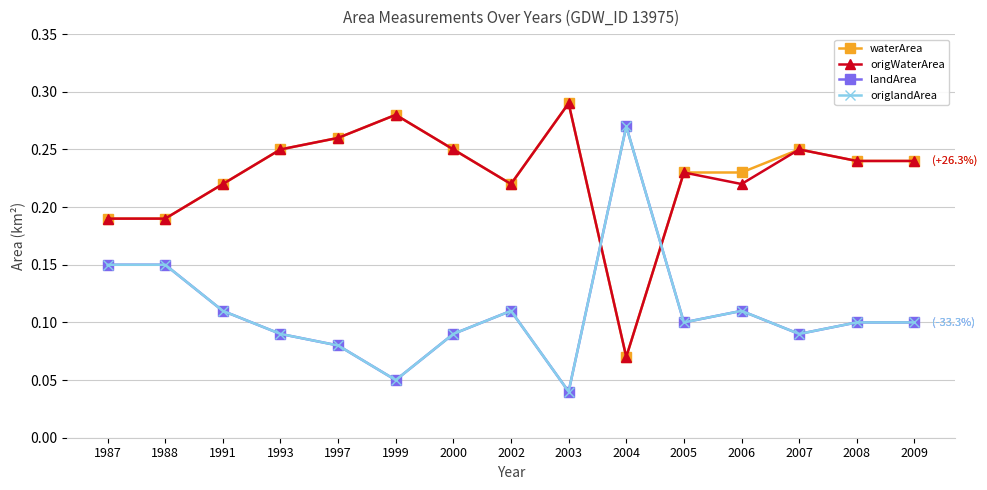

At which label does origlandArea reach its peak?

2004